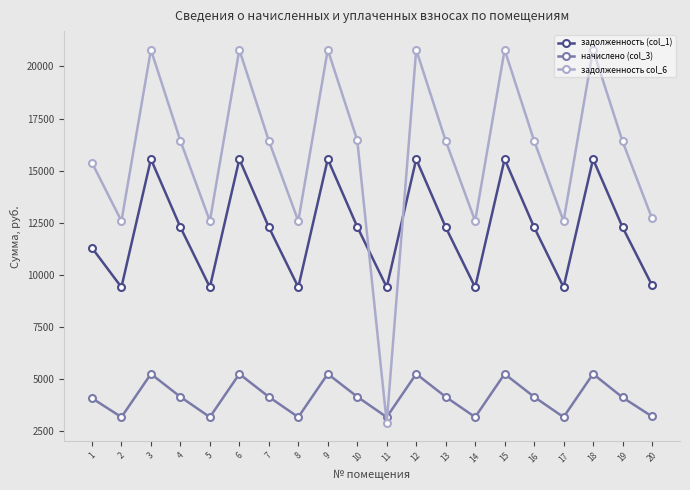

Where do задолженность (col_1) and задолженность col_6 first cross each other?

10 and 11